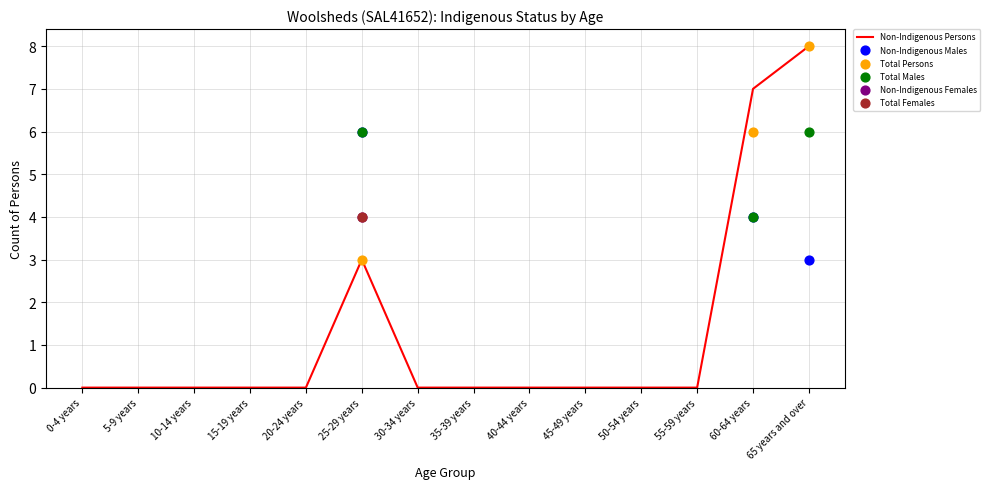

Between 65 years and over and 45-49 years, which is larger?

65 years and over